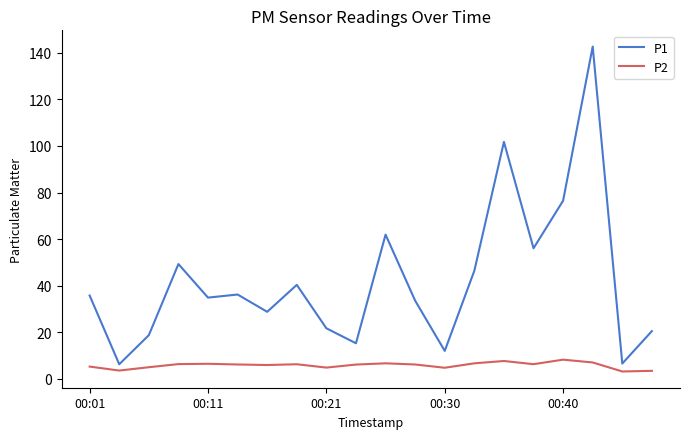

Rank the series by their maximum value, from highest to lowest.

P1, P2